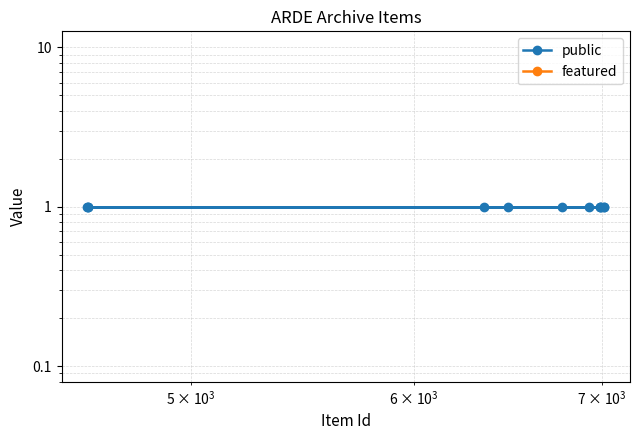

Count the number of categories in the chart.

12